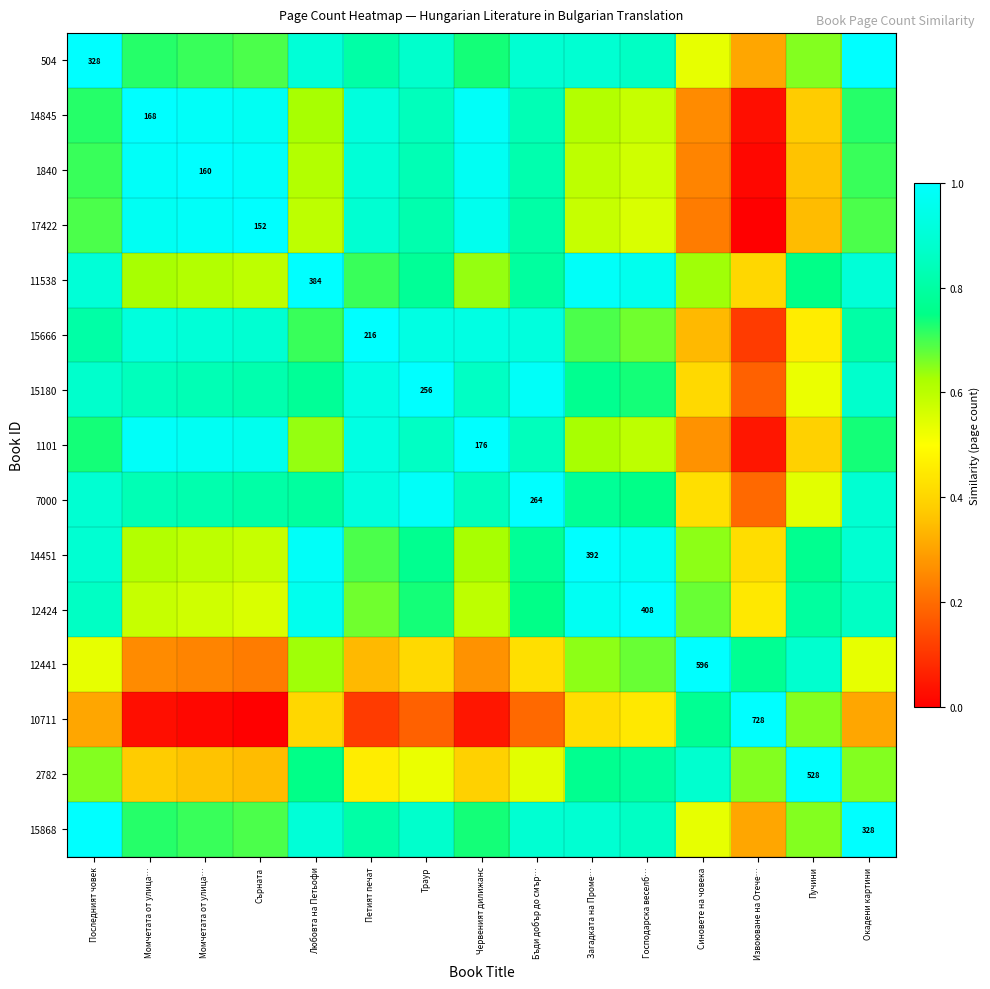

Between Бъди добър до смър… and Момчетата от улица…, which is larger?

Бъди добър до смър…